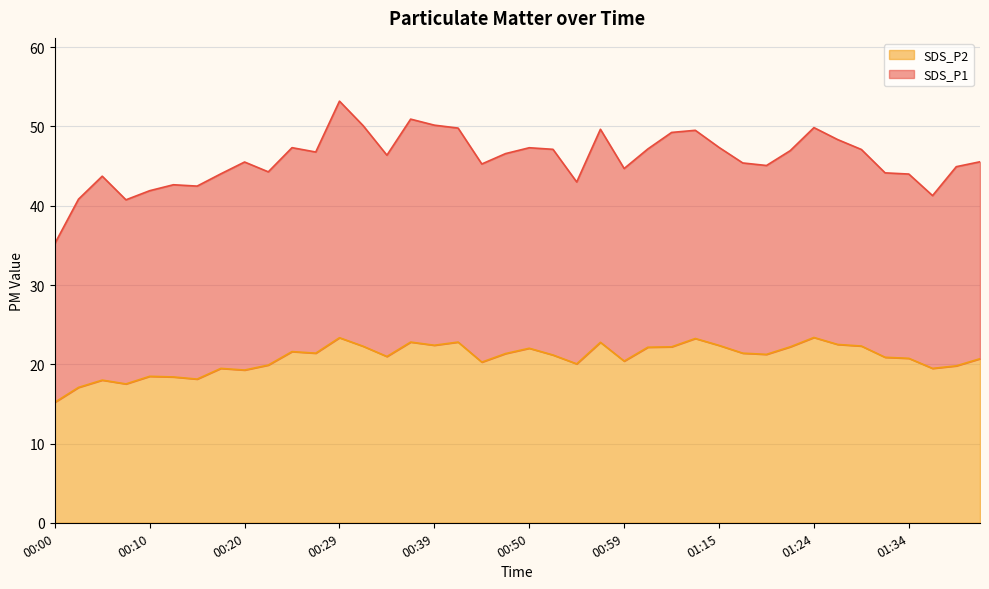

Where is the first local minimum?

00:07